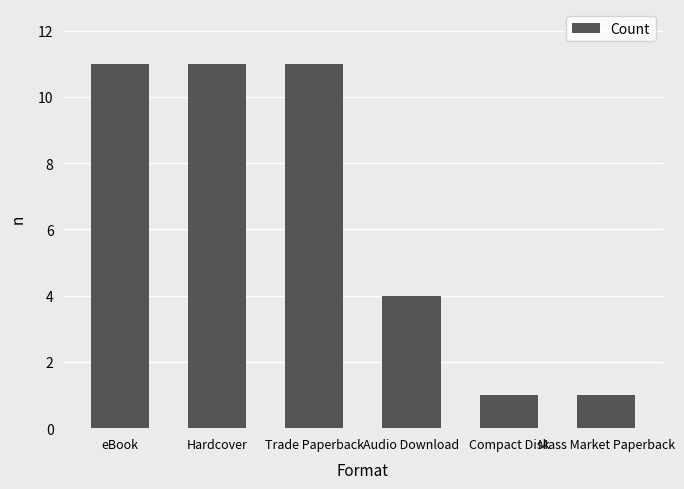

Reading left to right, transcribe all the data shown in this chart.

11	11	11	4	1	1